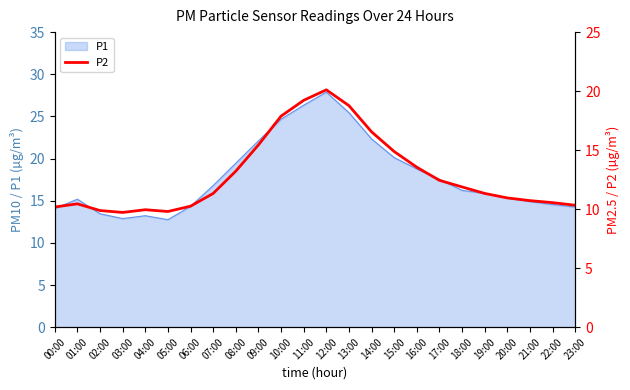

What is the minimum value for P1?

12.8